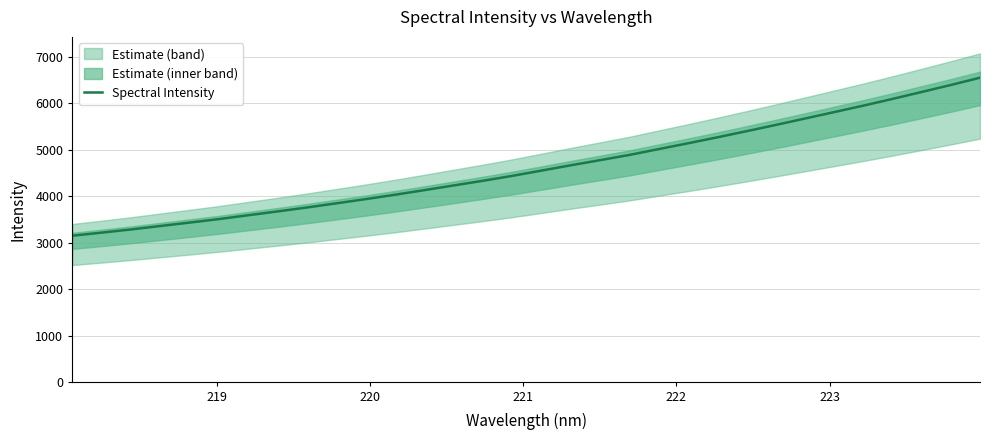

How many categories are shown in the chart?

32